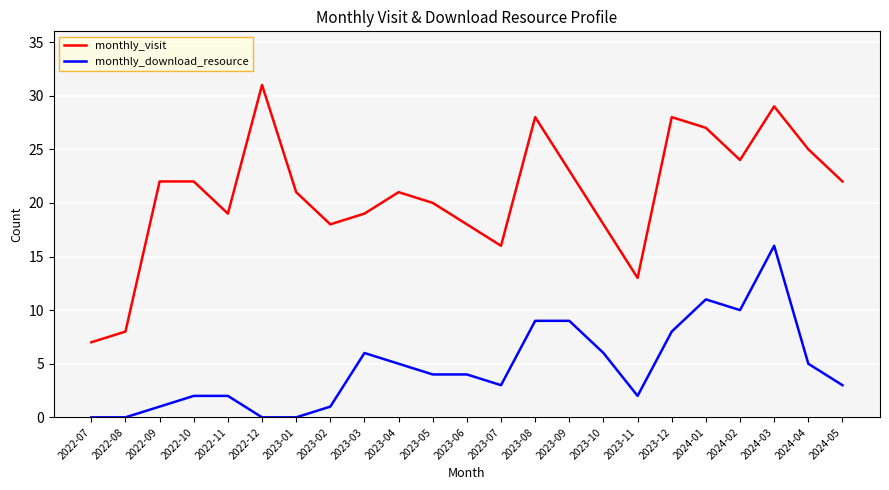

What are all the series names shown in the legend?

monthly_visit, monthly_download_resource